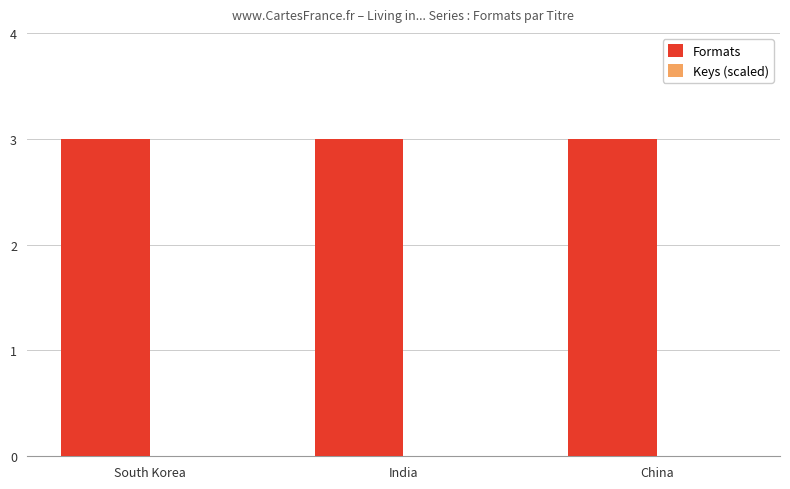

What is the highest value of the Formats series?

3.0